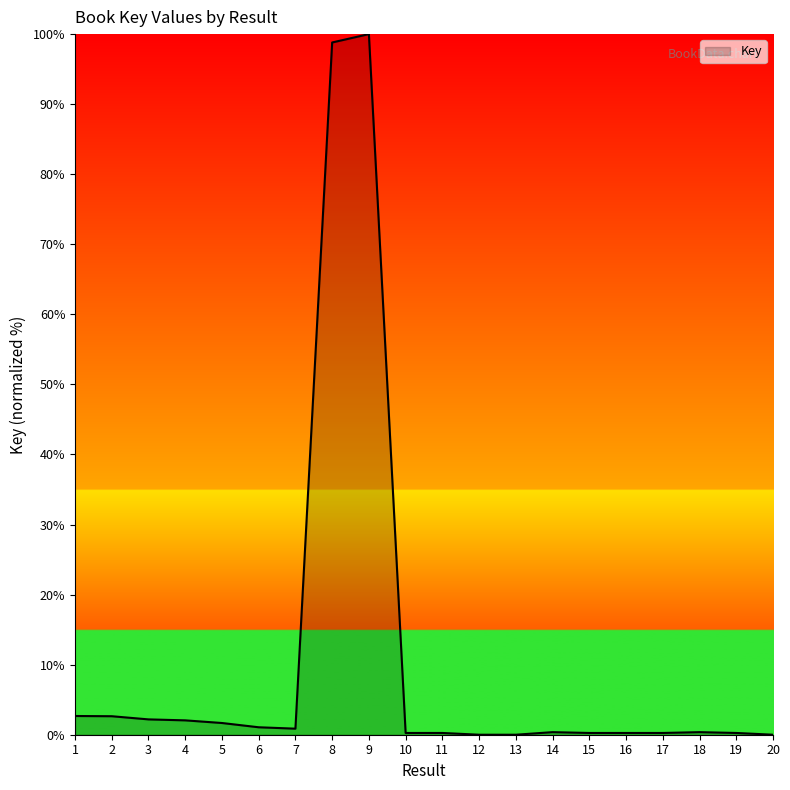

What is the maximum value shown in the chart?

100.0